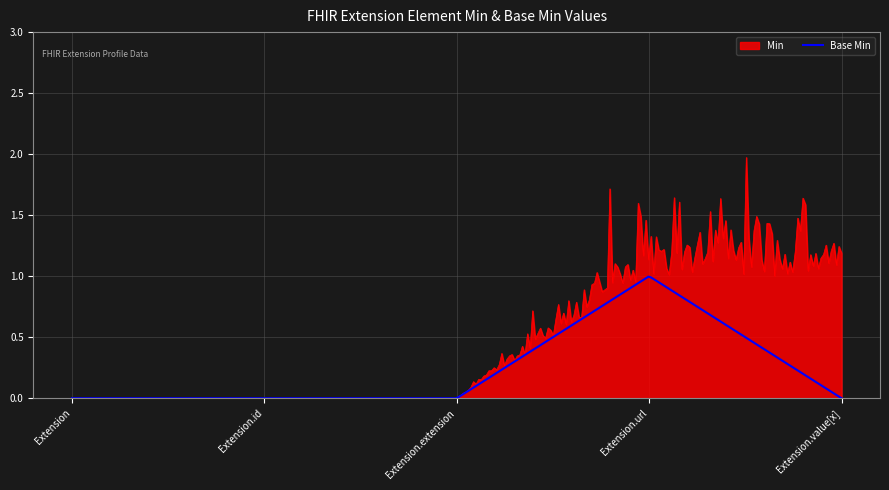

List the series in order of their peak value, highest first.

Min, Base Min